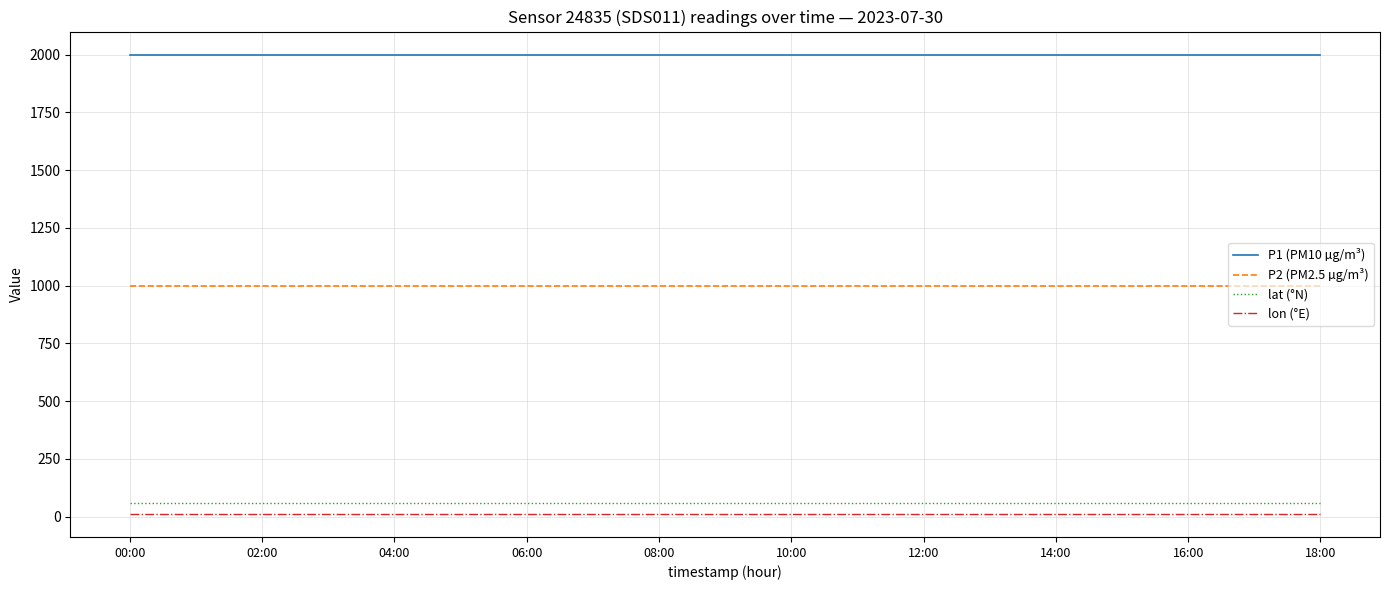

True or false: P1 (PM10 µg/m³) and lon (°E) cross at least once.

False